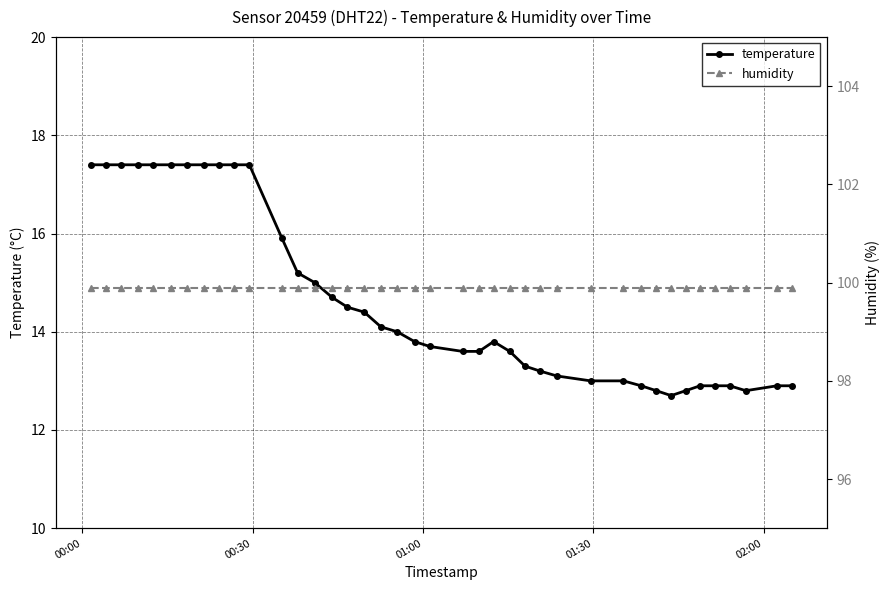

How many series are shown in this chart?

2